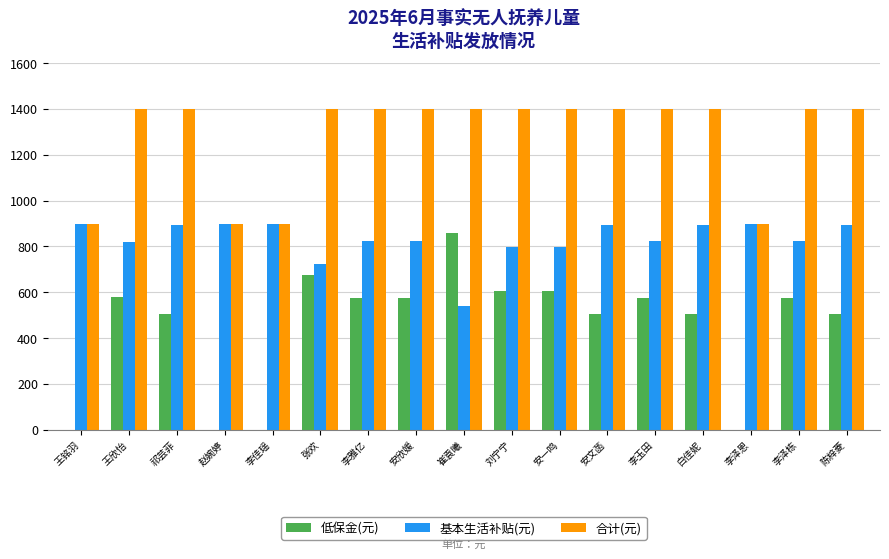

What is the maximum value for 基本生活补贴(元)?

900